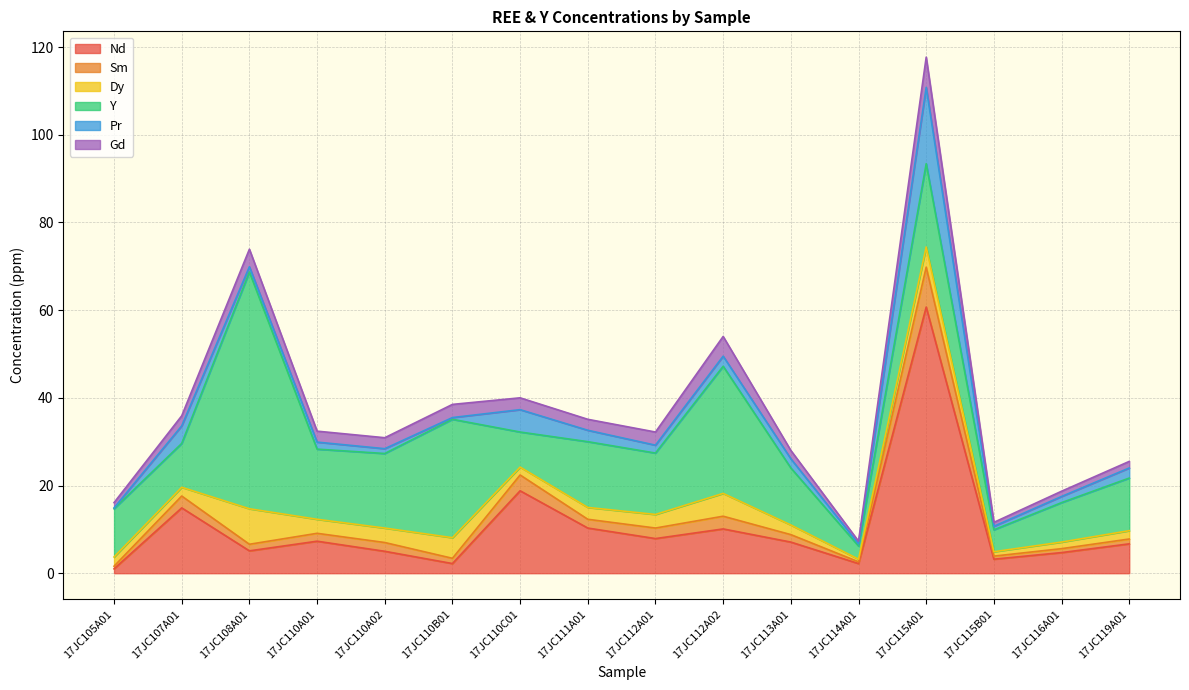

What is the maximum value for Nd?

60.7